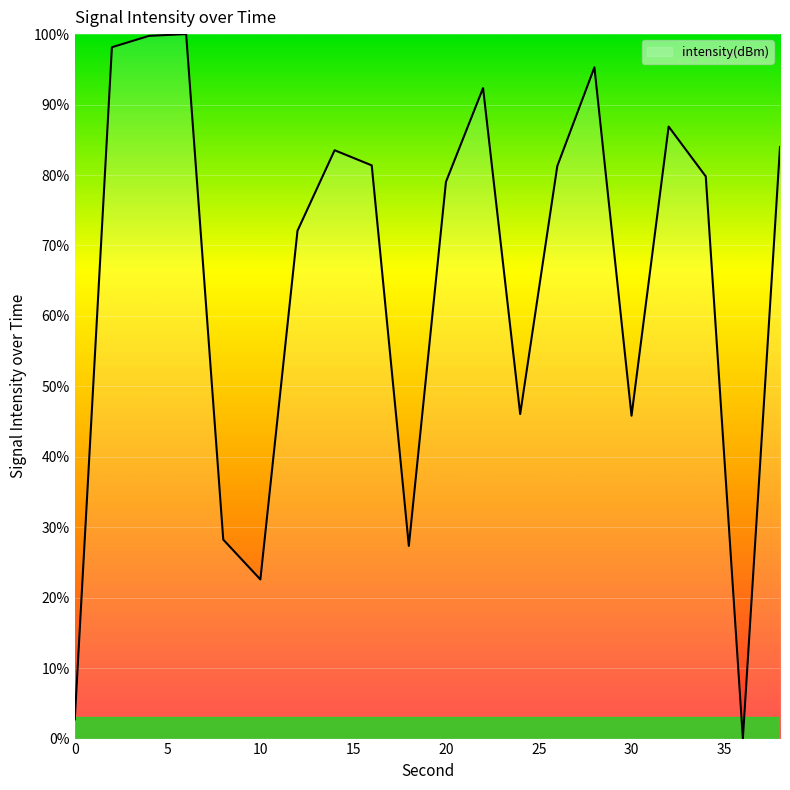

What is the sum of all values?

1306.2